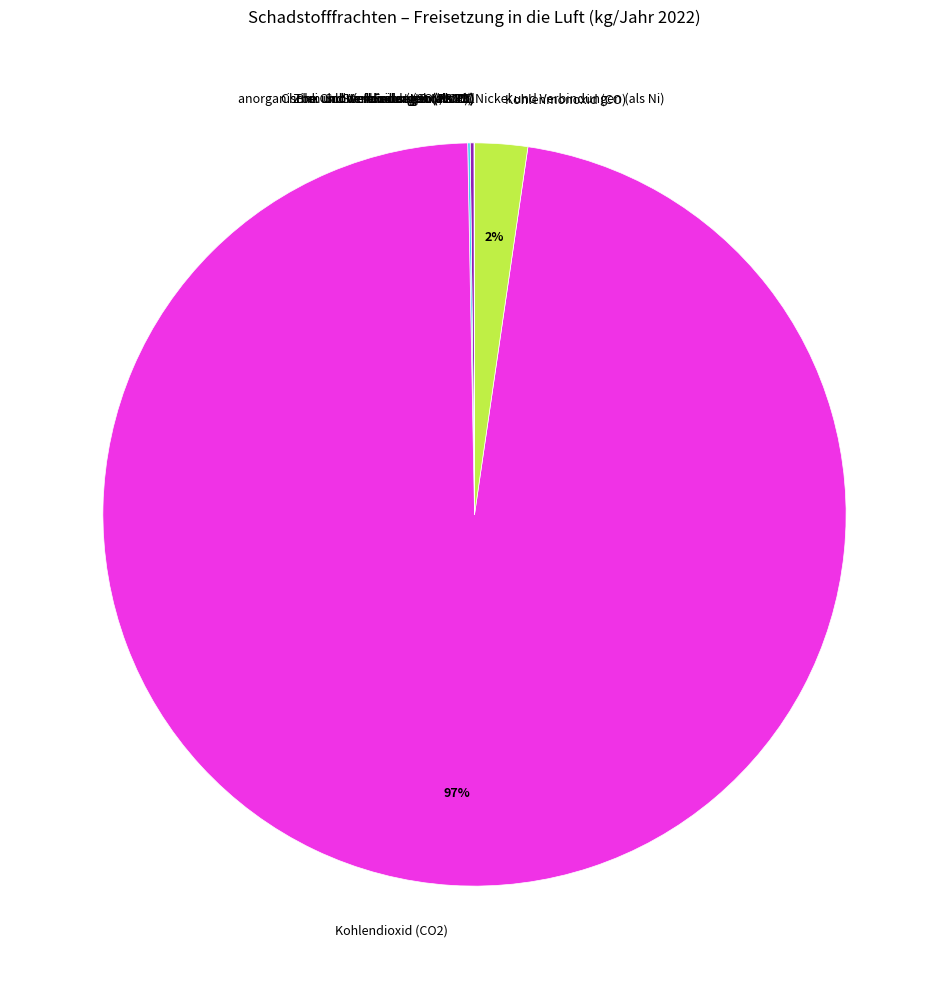

Which has a higher value, Kohlendioxid (CO2) or Kohlenmonoxid (CO)?

Kohlendioxid (CO2)